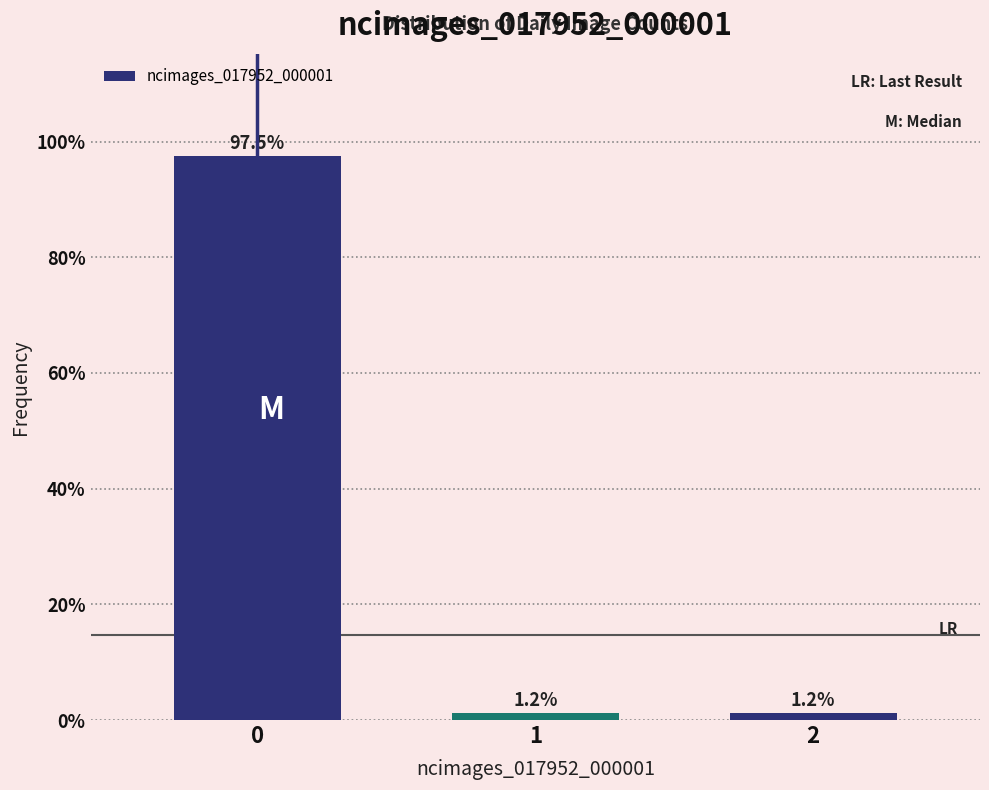

Is it true that the value at 0 is 97.5?

True